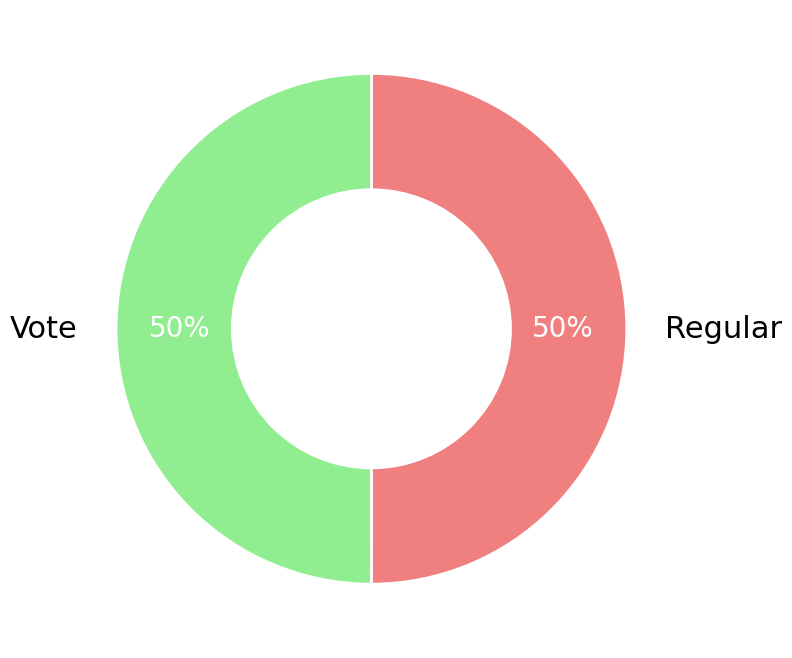

What is the ratio of the value at Regular to the value at Vote?

1.0